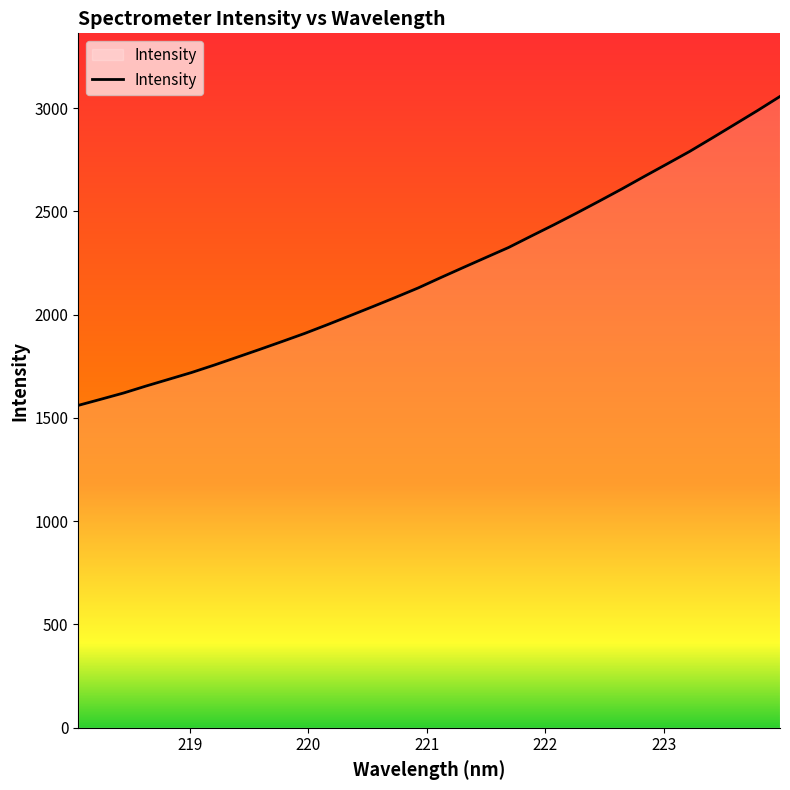

Does the chart have visible grid lines?

No